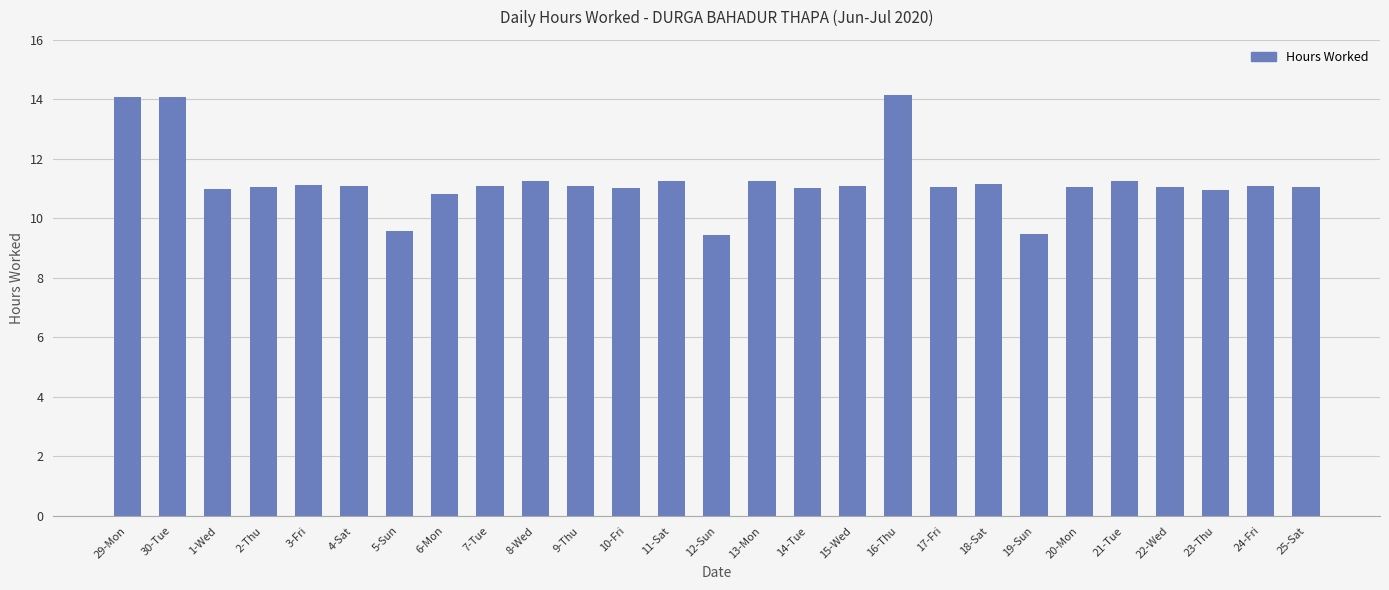

Count the number of data series in this chart.

1